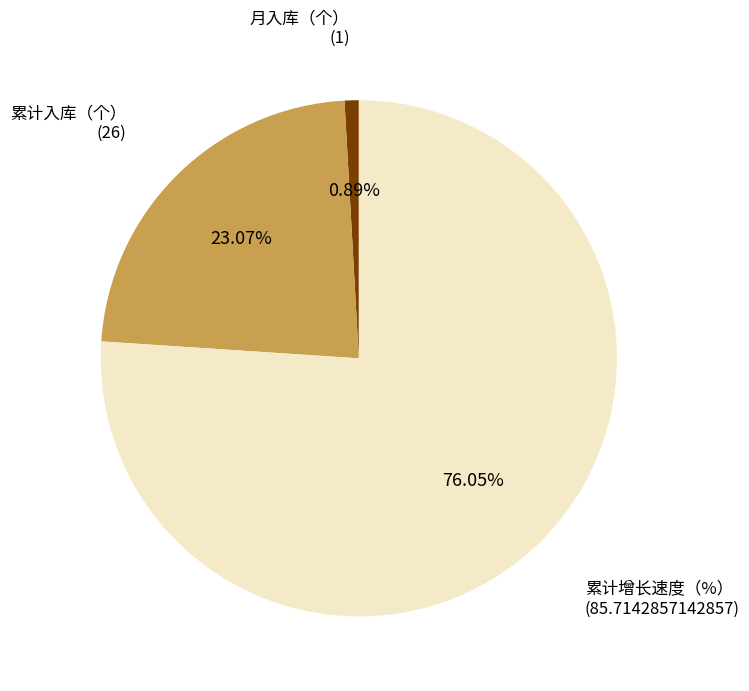

Is there any slice that represents more than half of the pie?

Yes